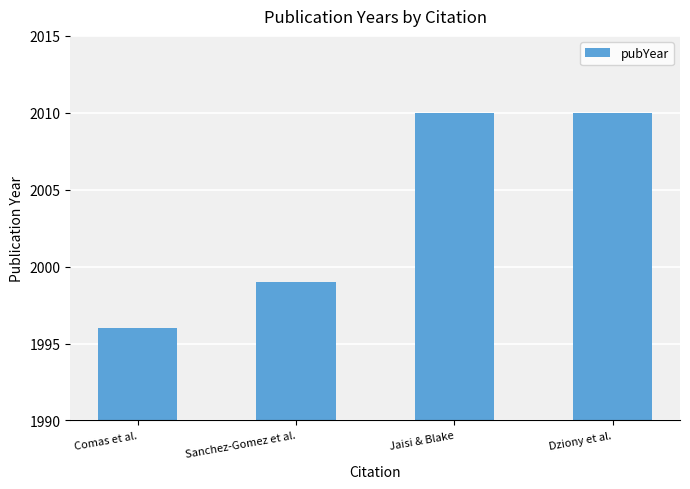

What is the greatest value displayed?

2010